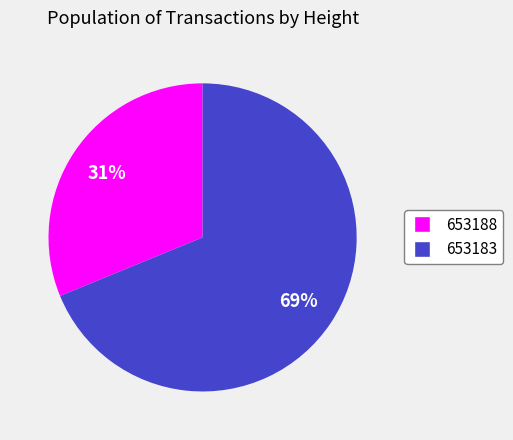

To the nearest percent, what percentage of the pie is 653183?

69%